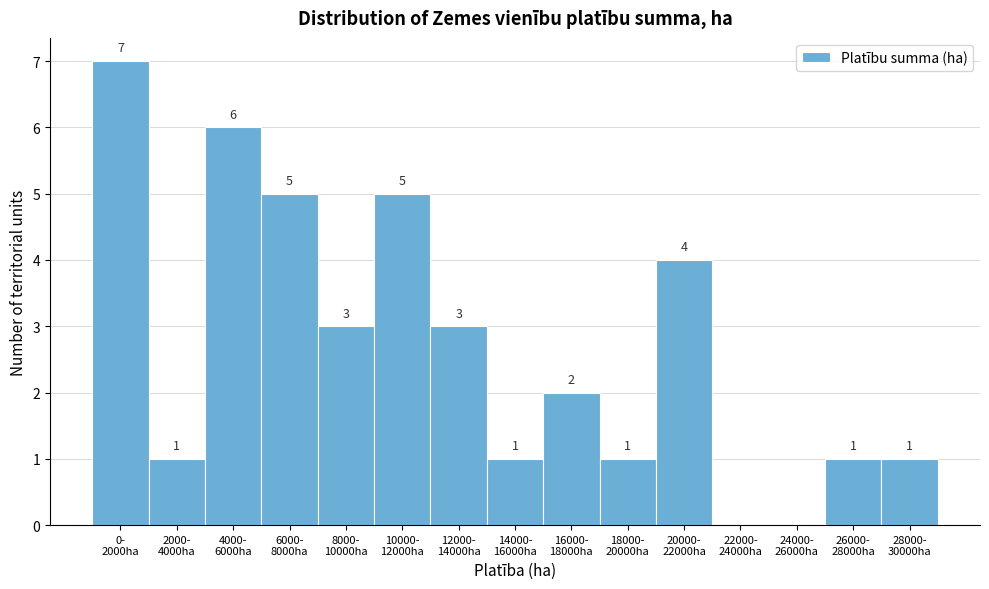

What is the sum of all values?

40